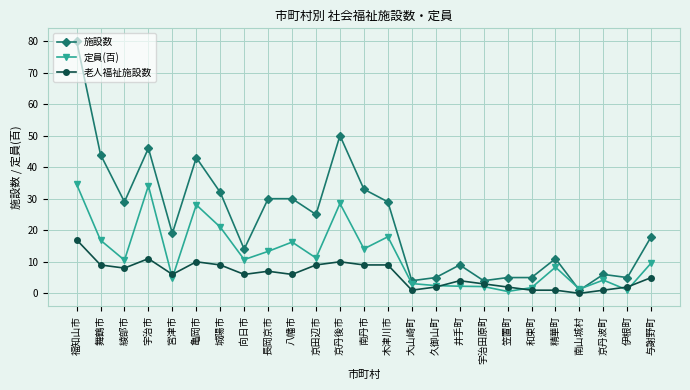

List the series in order of their overall mean, highest first.

施設数, 定員(百), 老人福祉施設数